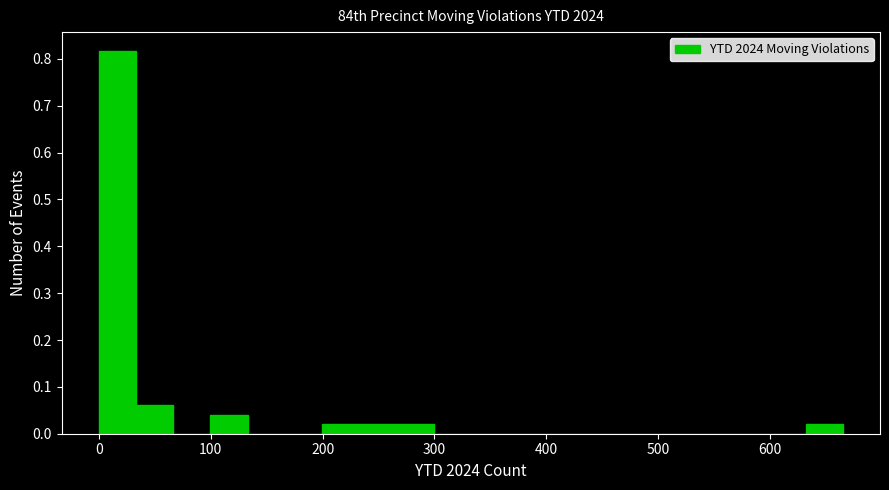

Around what value on the x-axis is the tallest bar? Give the approximate position of its centre, as read against the axis.

20